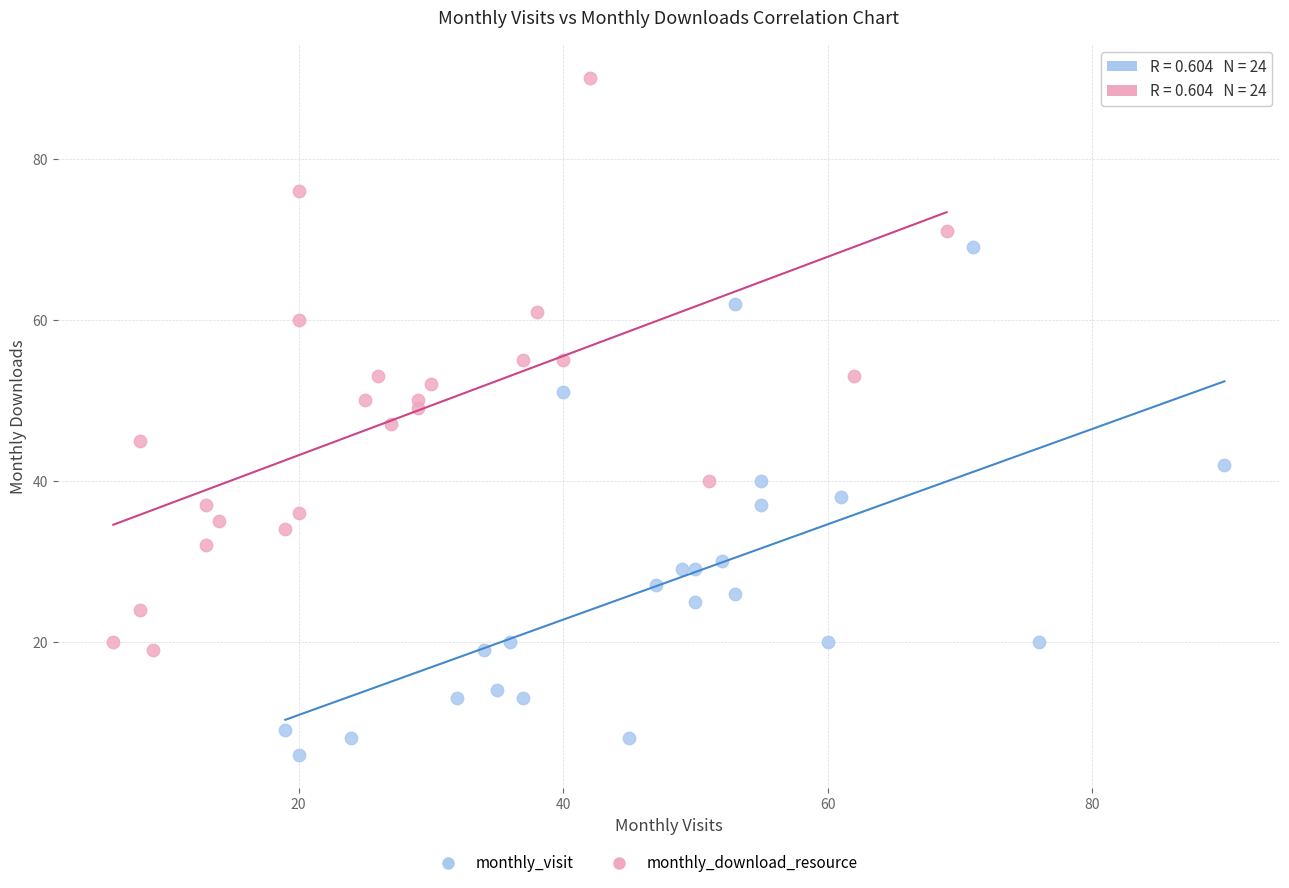

Which series reaches the minimum Y coordinate?

monthly_visit